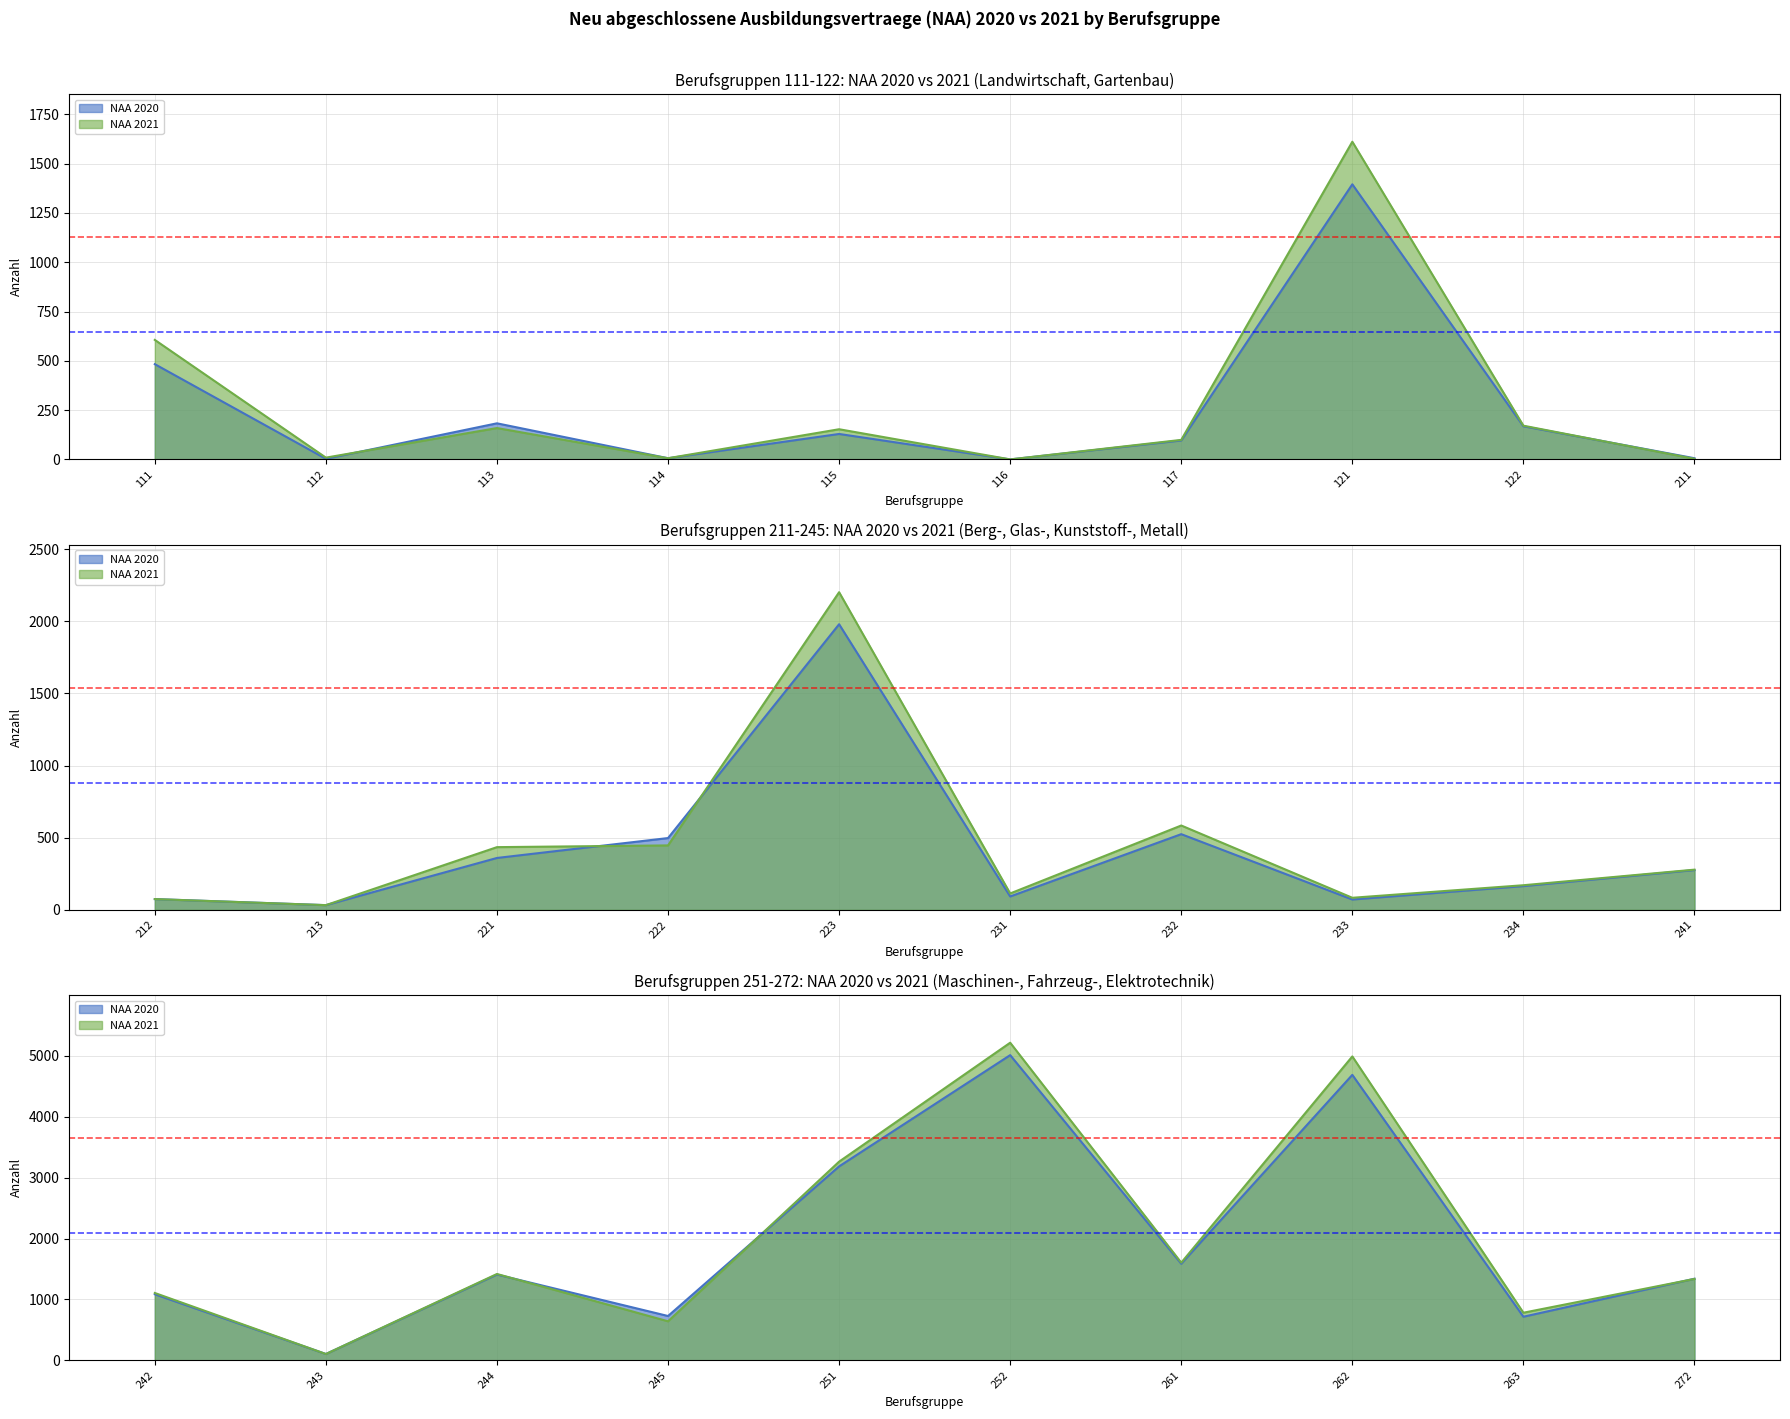

What value does the NAA 2021 series have at 117, to the nearest 50?

100